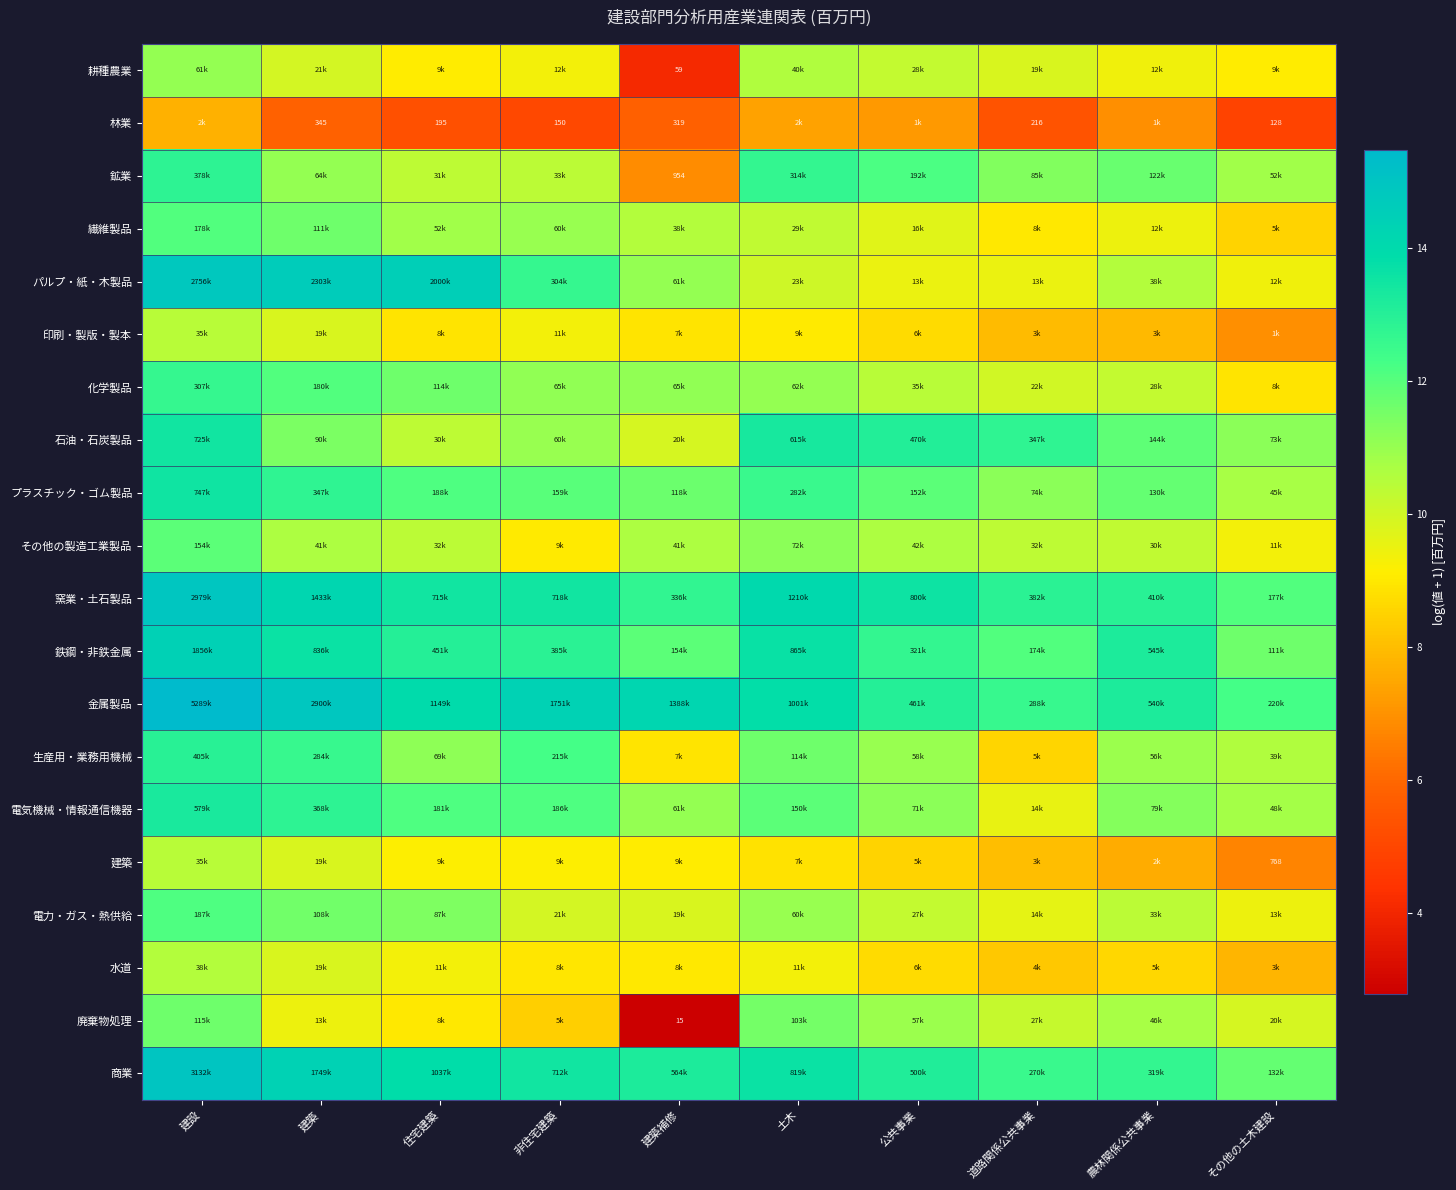

Count the number of categories in the chart.

10